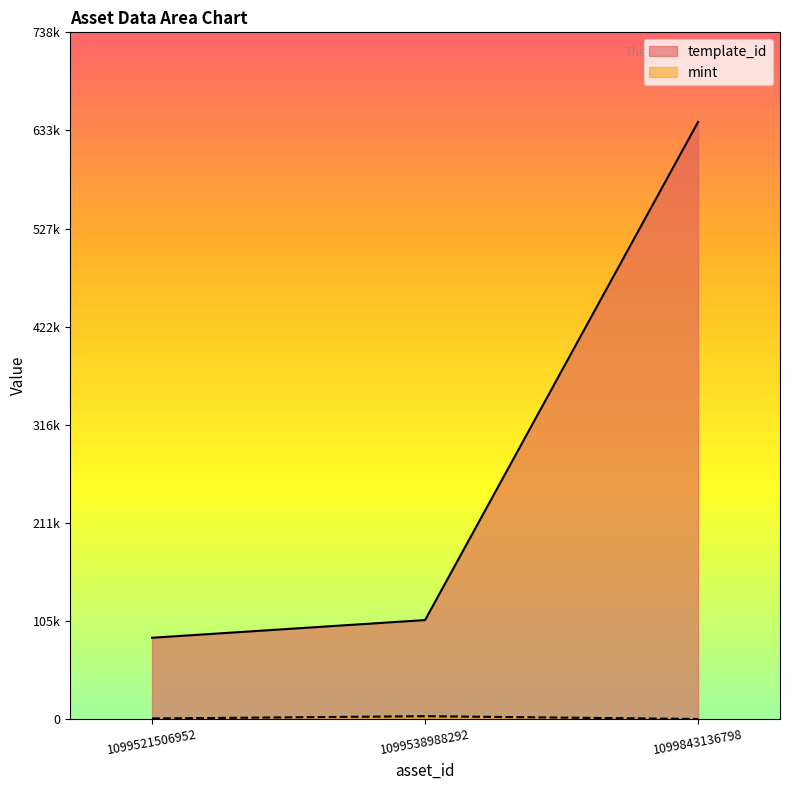

Rank the series by their average value, from highest to lowest.

template_id, mint